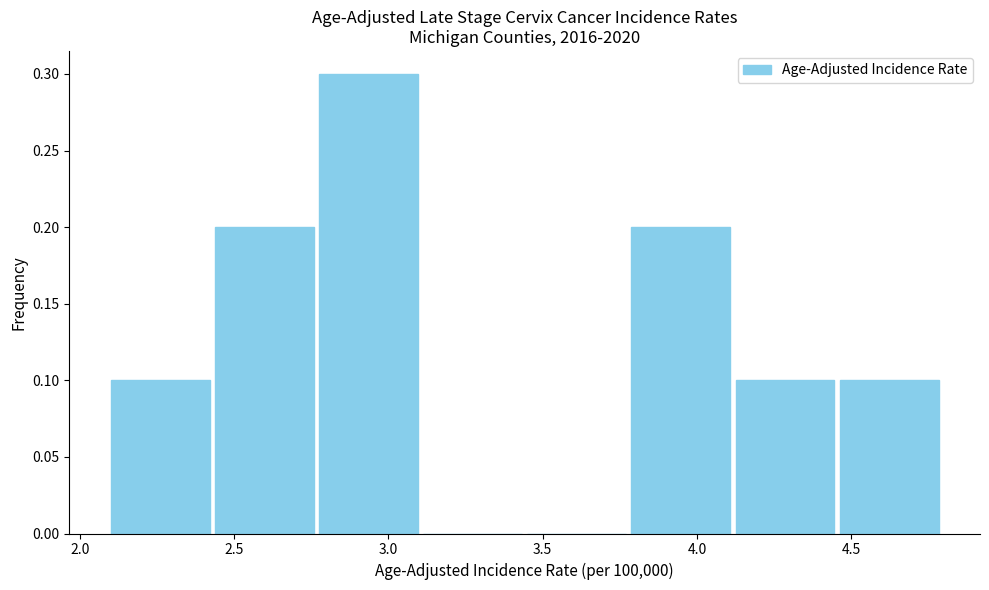

Reading left to right, list every bar in this chart as the range it spans on the x-axis followed by its height. Neither the bar edges nor the heights are printed on the chart, so give them approximately, as read against the axes.

2.10 to 2.45: 0.1
2.45 to 2.80: 0.2
2.80 to 3.10: 0.3
3.10 to 3.45: 0
3.45 to 3.80: 0
3.80 to 4.15: 0.2
4.15 to 4.45: 0.1
4.45 to 4.80: 0.1